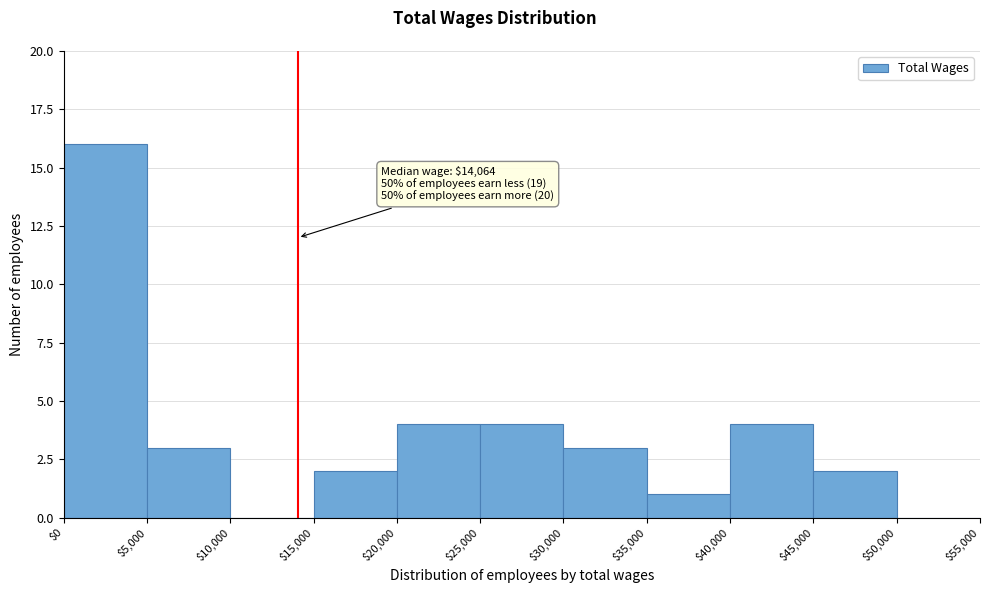

Which range on the x-axis has the tallest bar?

$0 to $5,000